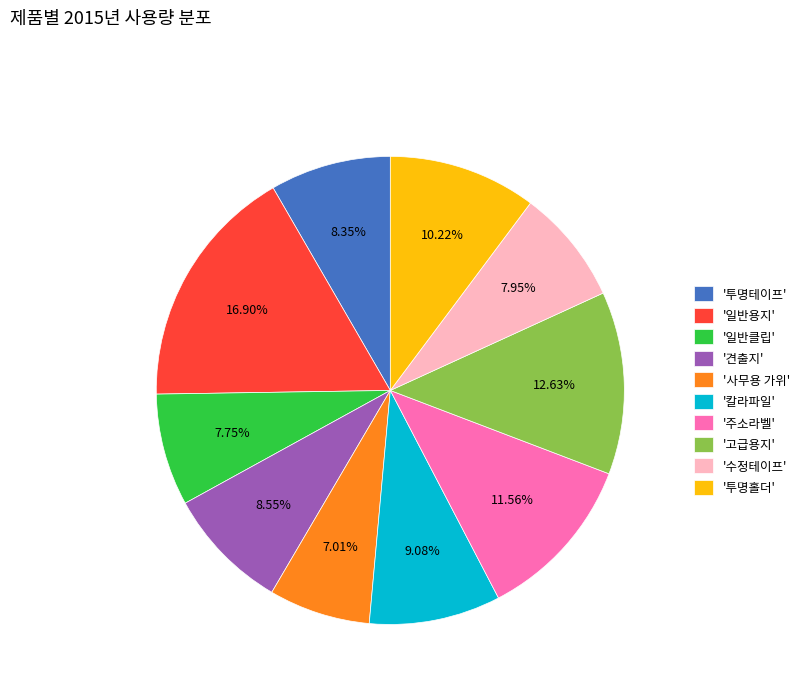

Which has a higher value, '일반클립' or '투명홀더'?

'투명홀더'